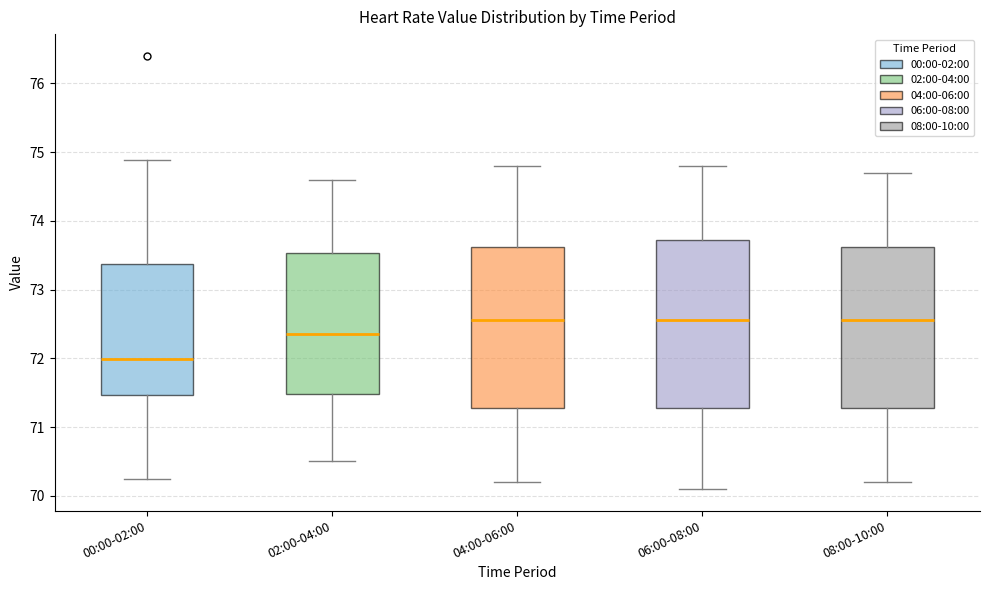

Where does the lower whisker of the box for 02:00-04:00 end on the y-axis? The values are not printed on the chart, so give them approximately, as read against the axis.

70.5